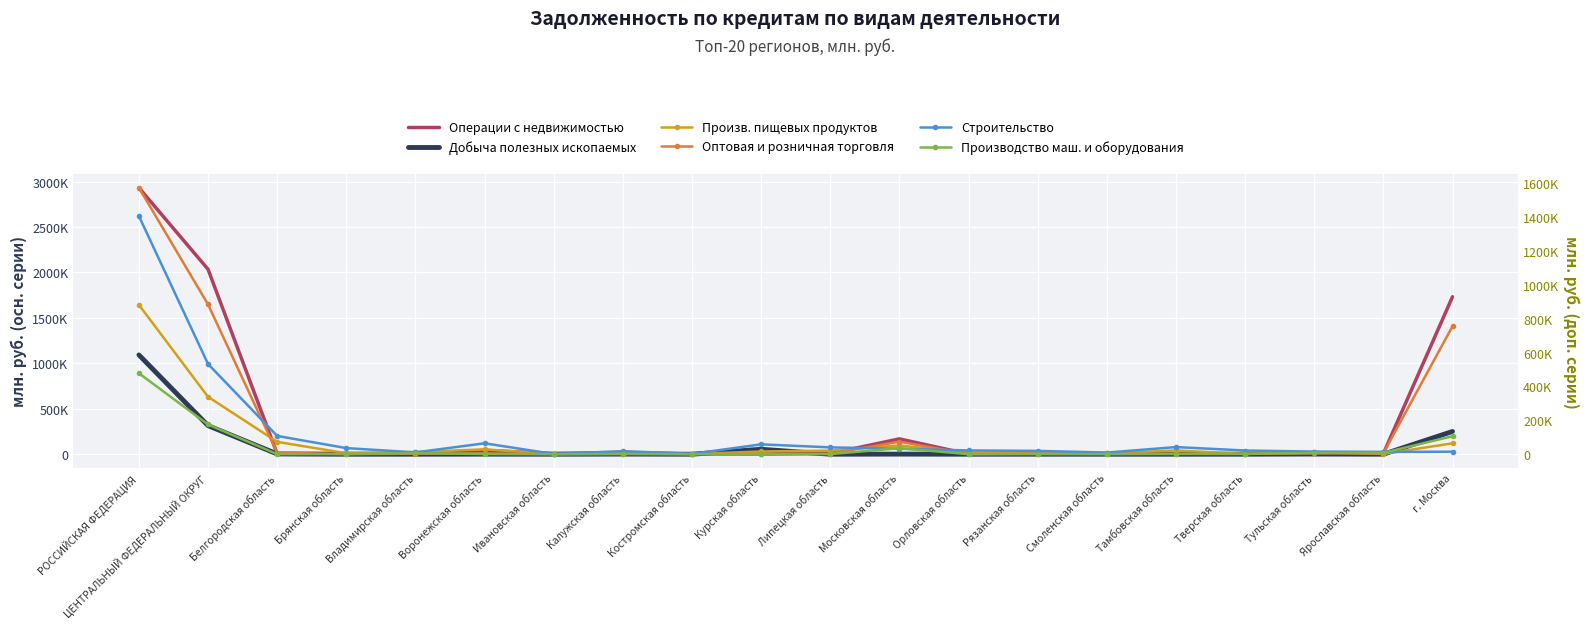

What is the difference between the second highest and minimum values in the Оптовая и розничная торговля series?

883232